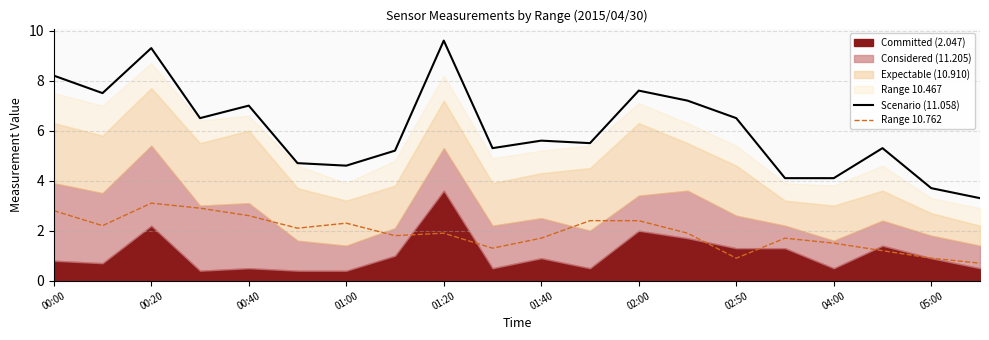

True or false: Range 10.762 and Scenario (11.058) intersect in this chart.

False